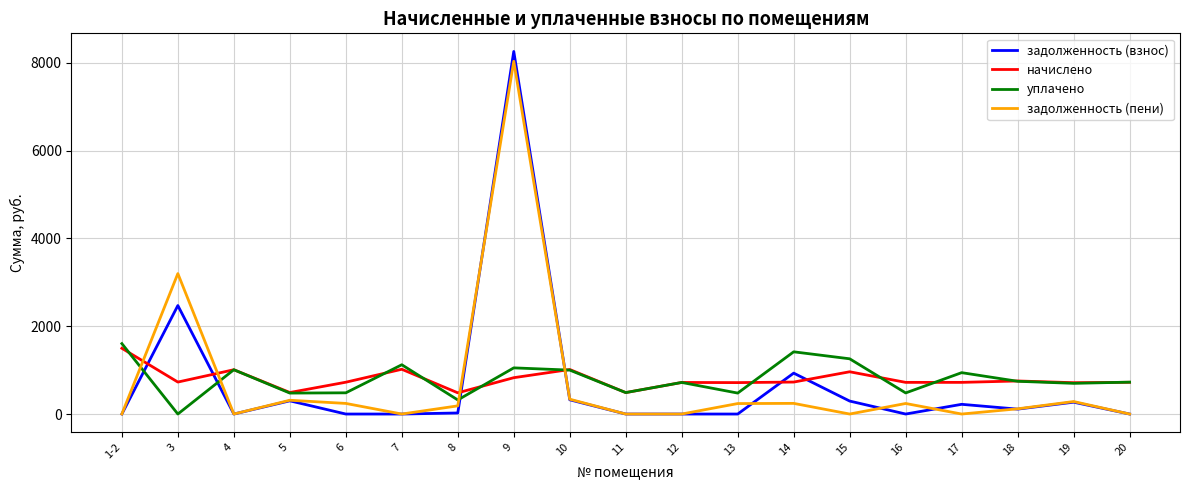

What is the difference between the начислено values at 16 and 4?

287.7